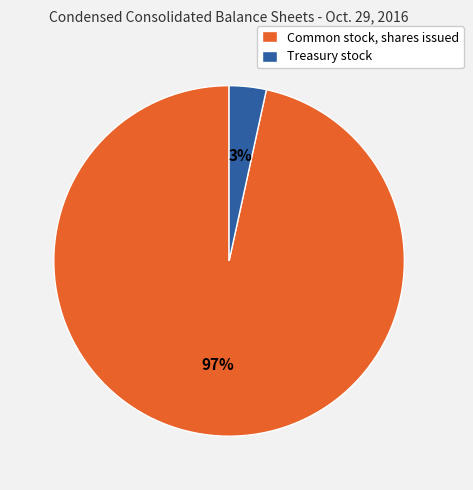

Count the number of slices in the pie.

2